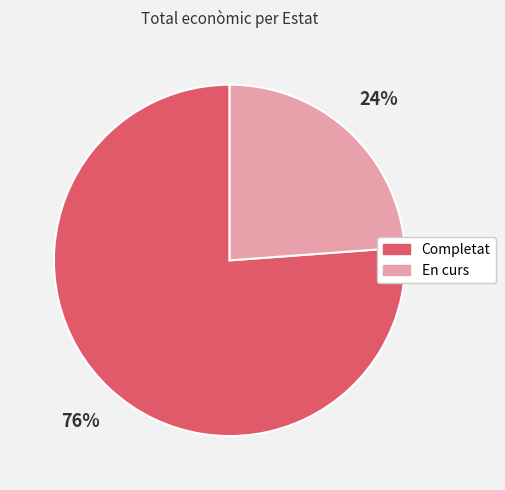

Is there any slice that represents more than half of the pie?

Yes